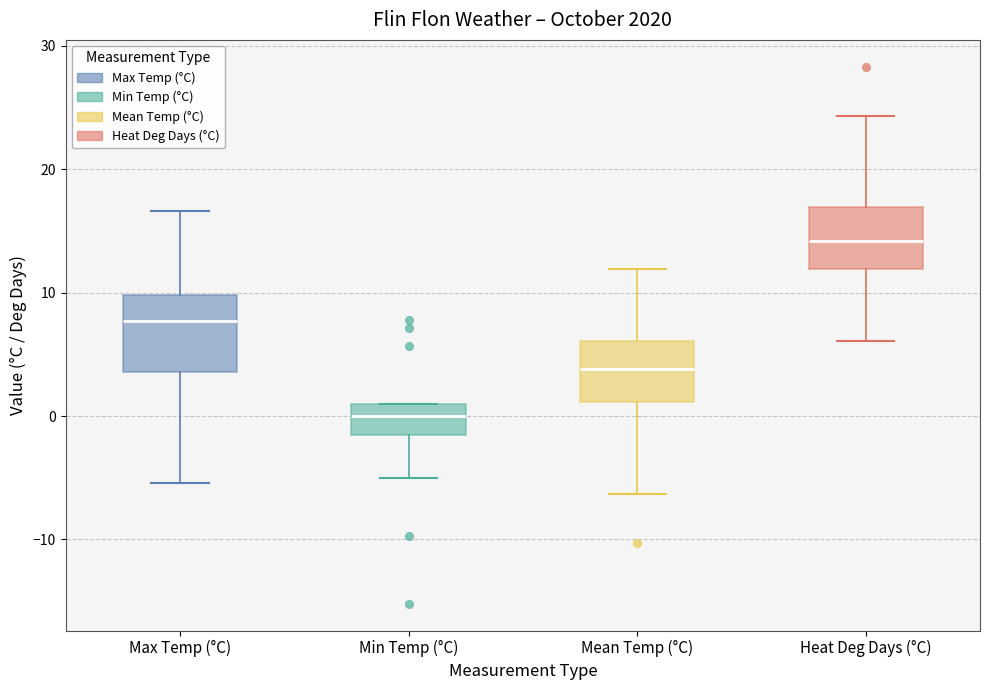

Reading left to right, read every box against the y-axis: the position of its median line, the range the box covers, and the ends of its whiskers. The values are not printed on the chart, so give them approximately, as read against the axis.

Max Temp (°C): median 8, box 4 to 10, whiskers -5 to 17
Min Temp (°C): median 0, box -1 to 1, whiskers -5 to 1
Mean Temp (°C): median 4, box 1 to 6, whiskers -6 to 12
Heat Deg Days (°C): median 14, box 12 to 17, whiskers 6 to 24